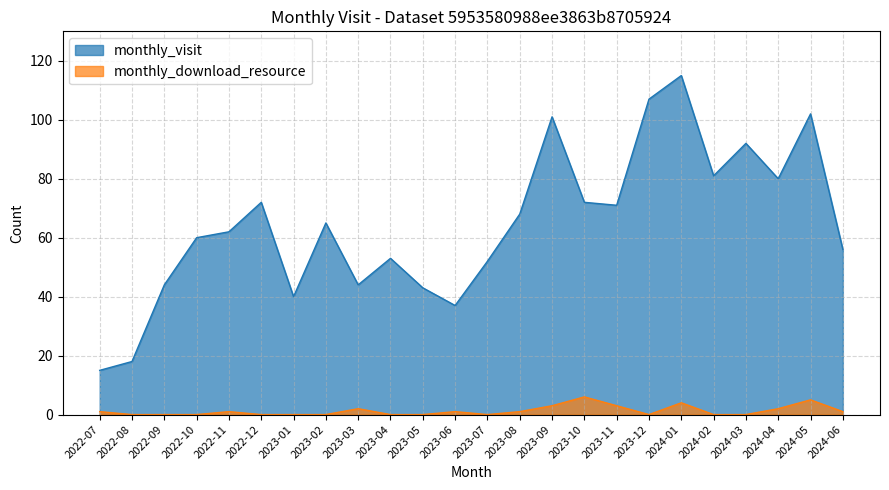

How many lines are shown in the chart?

2